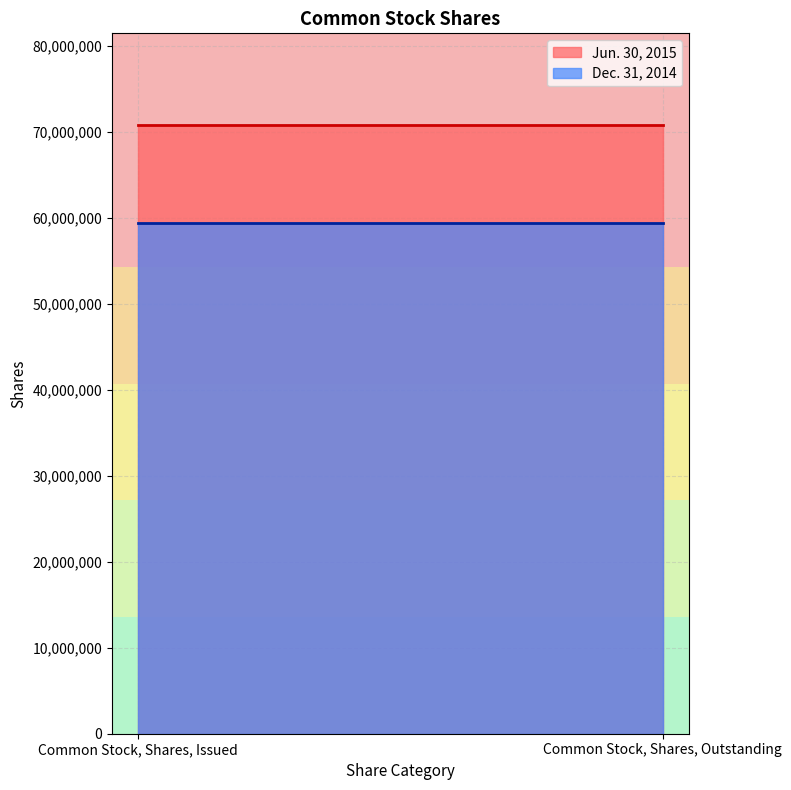

At which label does Dec. 31, 2014 reach its minimum?

Common Stock, Shares, Issued